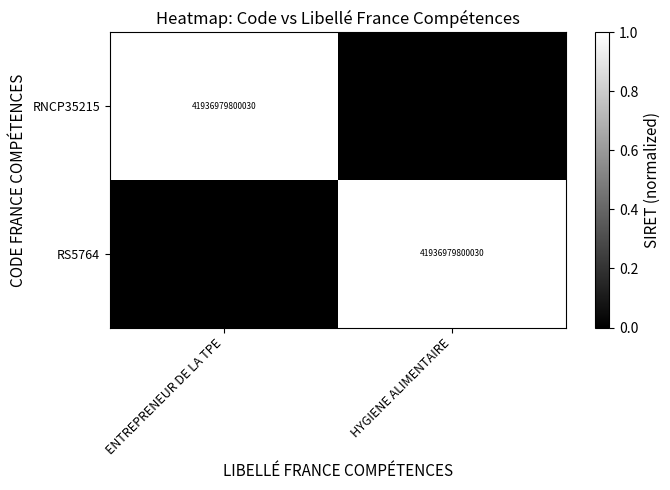

True or false: RNCP35215 has a value of 1 at ENTREPRENEUR DE LA TPE.

False